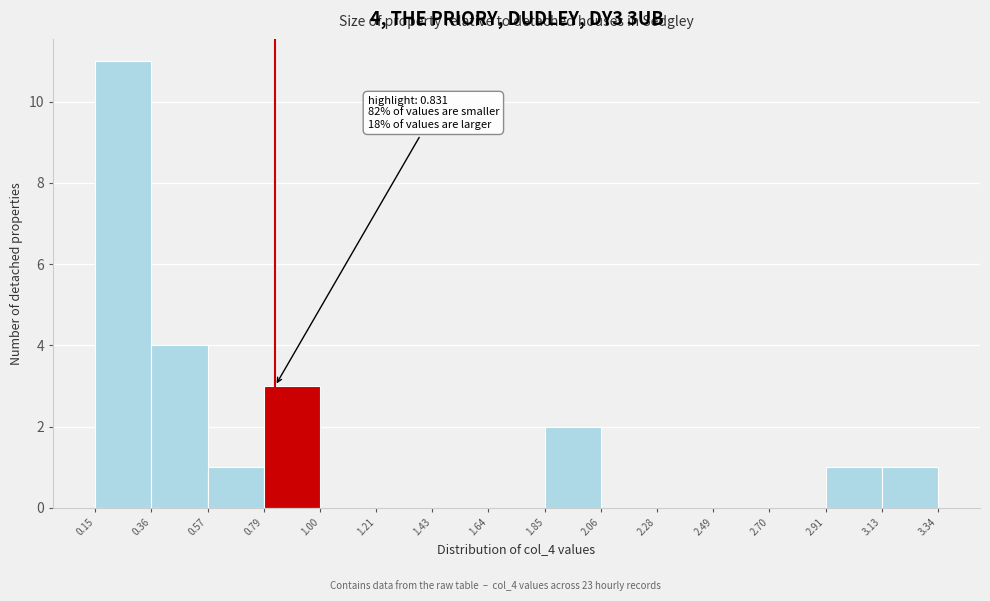

Over which range of the x-axis is the bar tallest?

0.15 to 0.36